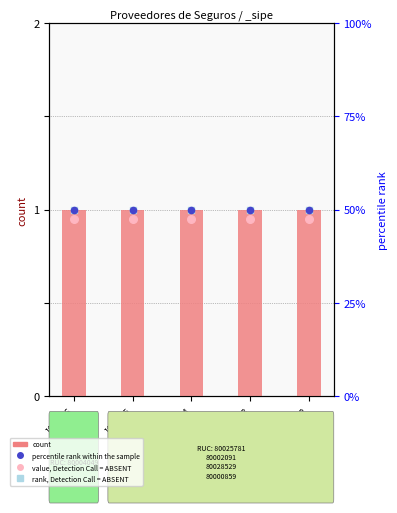

Which series has the widest spread of Y values?

count